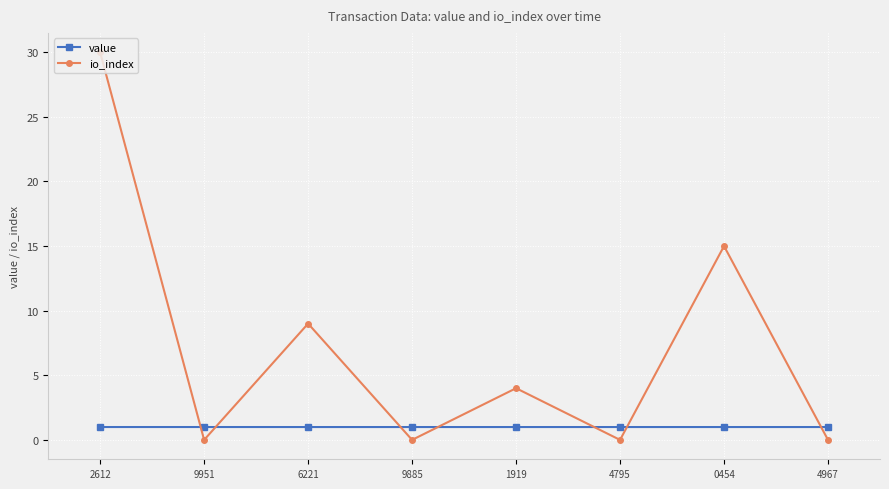

How many times do value and io_index cross each other?

7